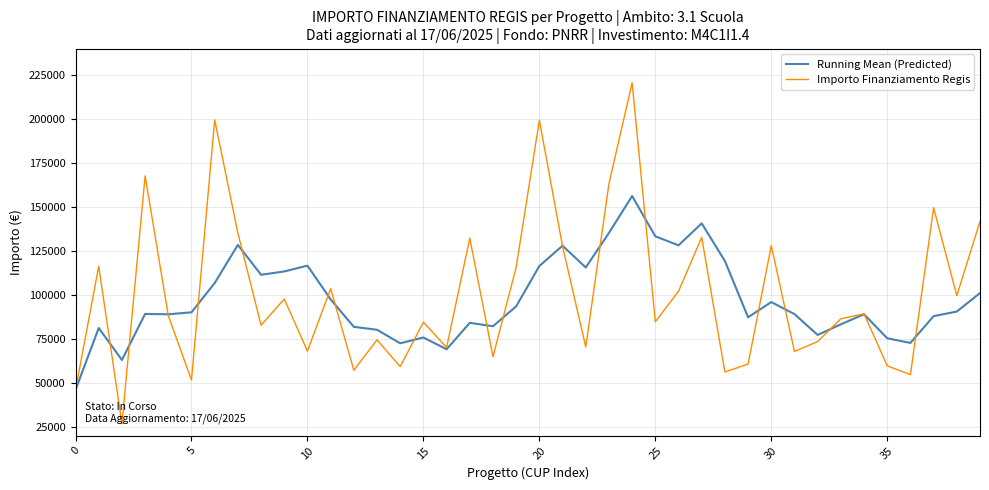

Rank the series by their maximum value, from lowest to highest.

Running Mean (Predicted), Importo Finanziamento Regis